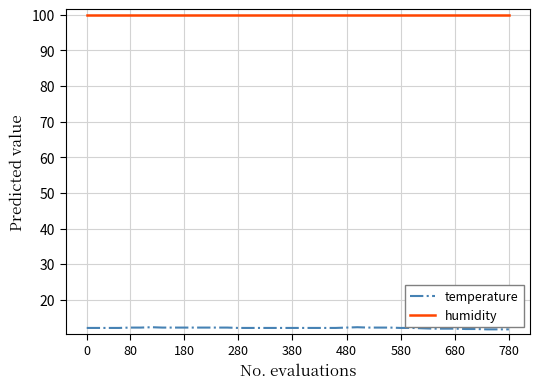

Which series has the largest total across all categories?

humidity